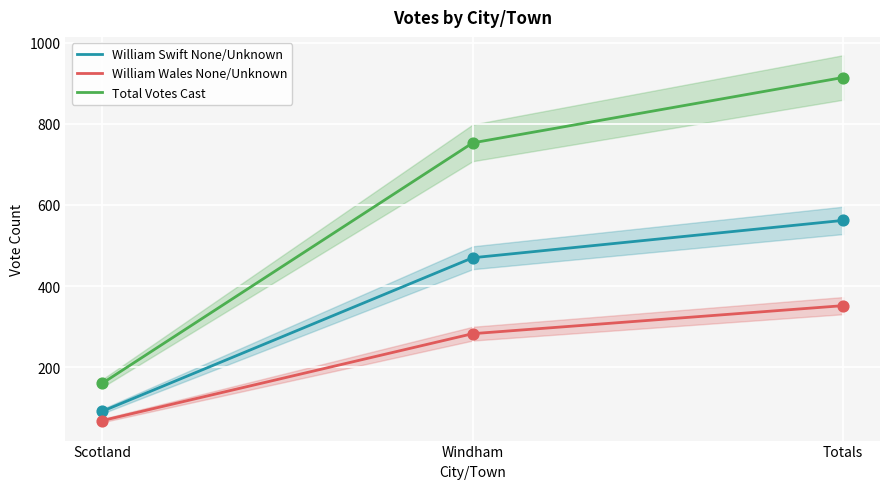

Which series reaches the maximum Y coordinate?

Total Votes Cast